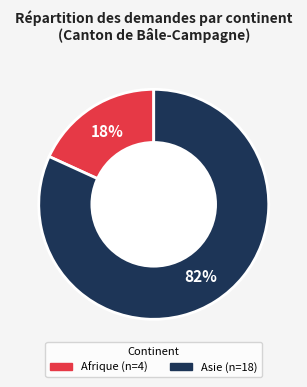

Which category has the biggest portion of the pie?

Asie